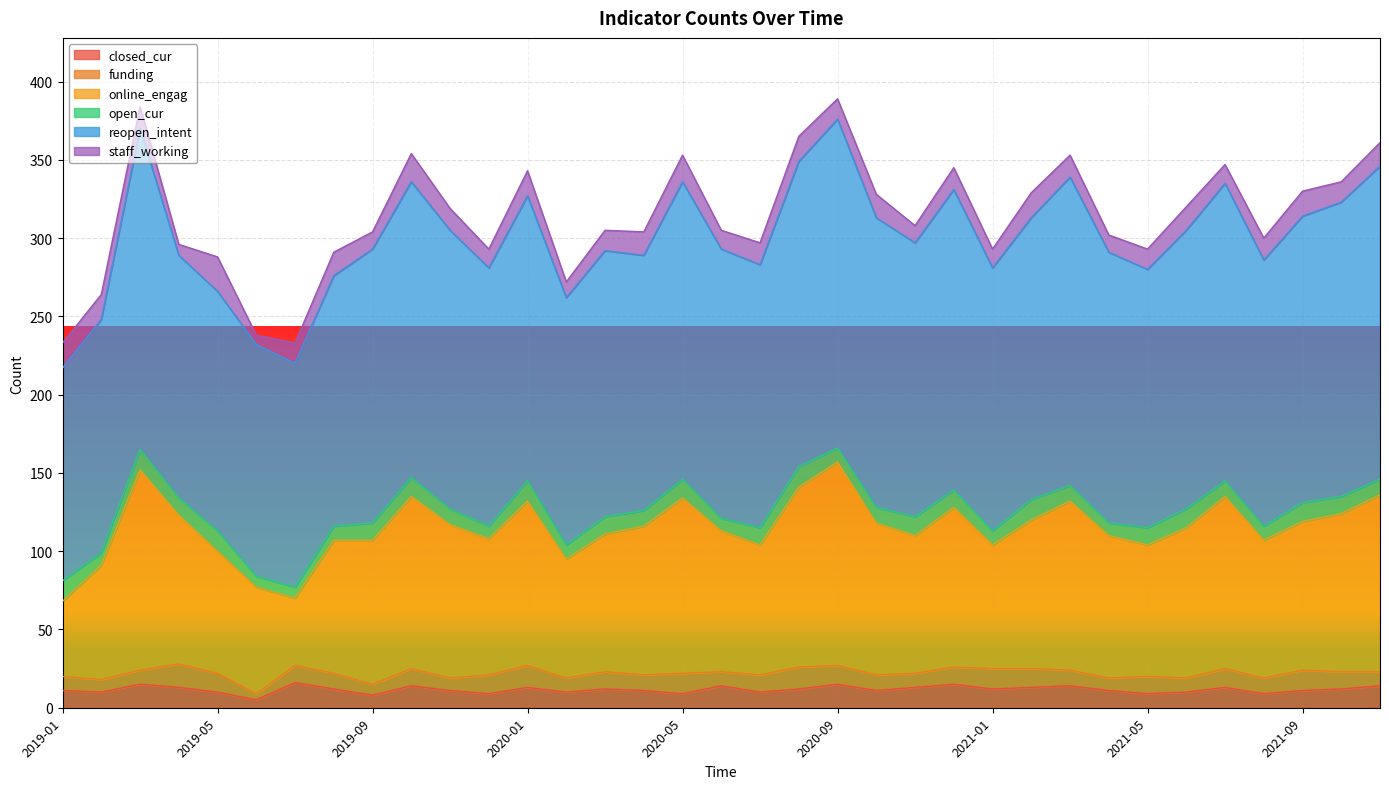

What is the value of the open_cur point at the 13th from the left?

13